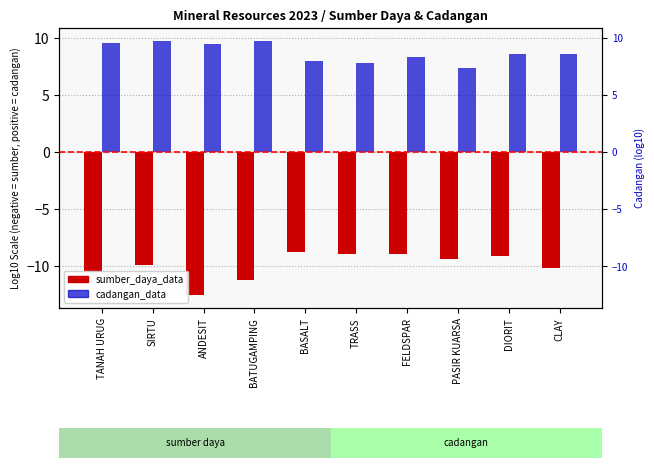

True or false: cadangan_data has a value of 7.4 at PASIR KUARSA.

True